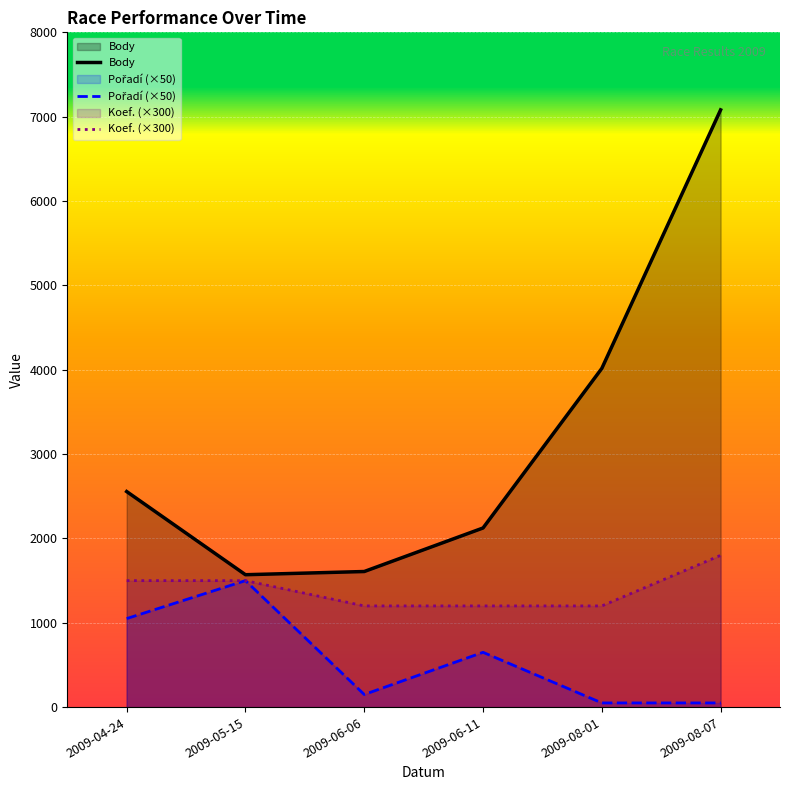

Between 2009-06-11 and 2009-04-24, which is larger?

2009-04-24